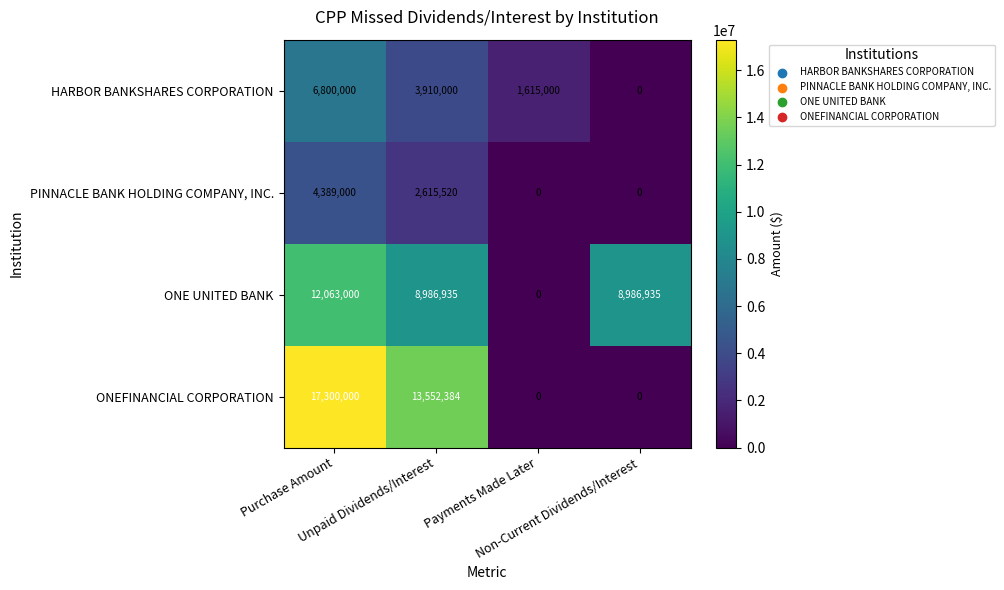

Which series has the widest spread of values?

ONEFINANCIAL CORPORATION